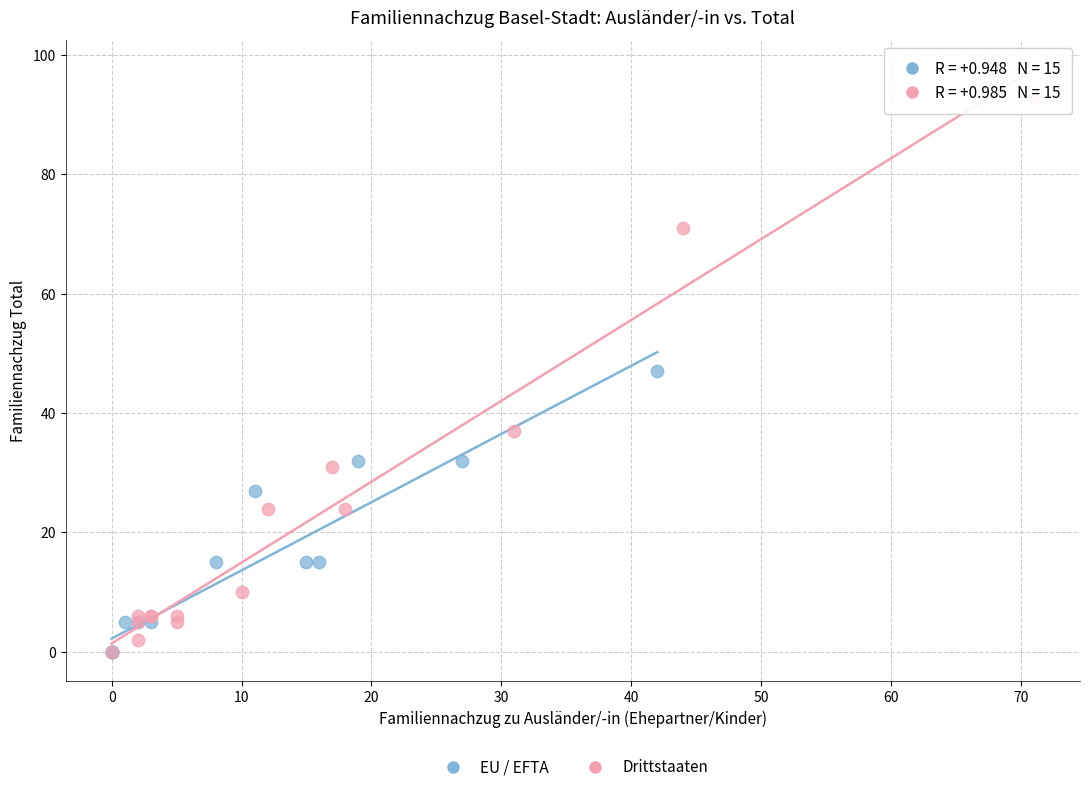

Which series reaches the maximum Y coordinate?

Drittstaaten